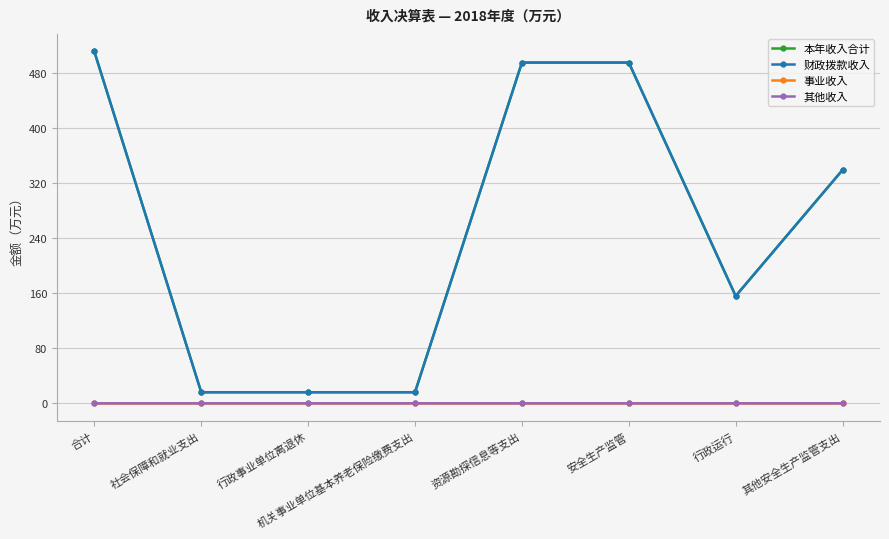

At how many categories does at least one series exceed 361?

3